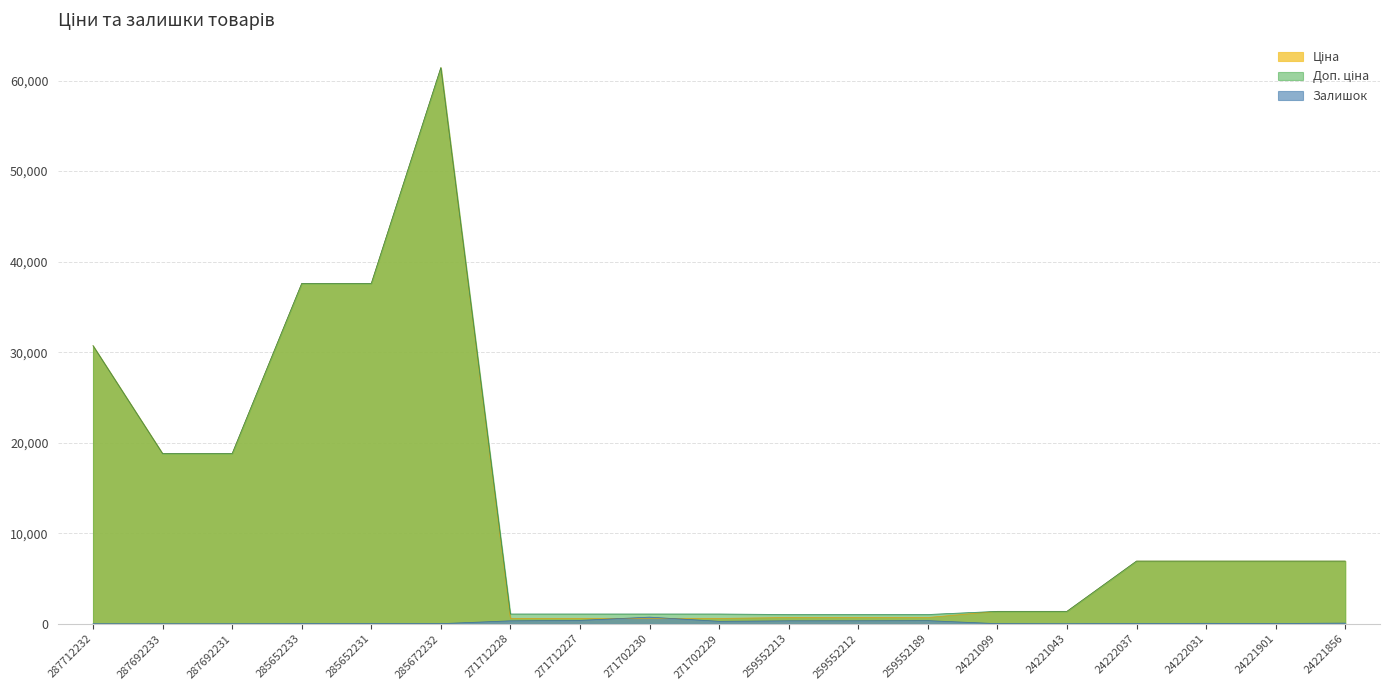

True or false: Залишок has more than 1 points higher than both neighbors.

True